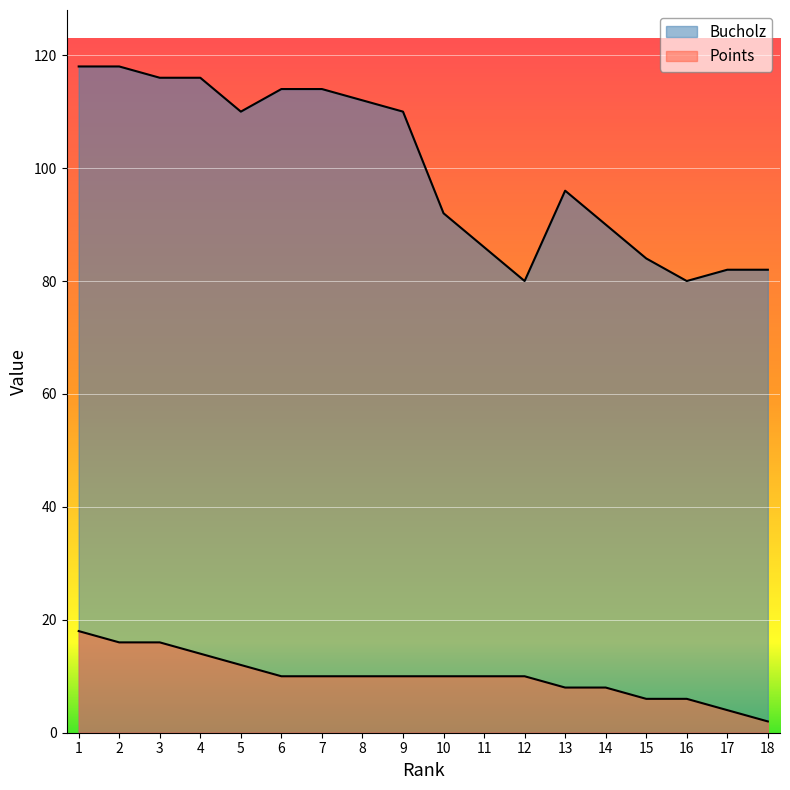

List the series in order of their peak value, highest first.

Bucholz, Points